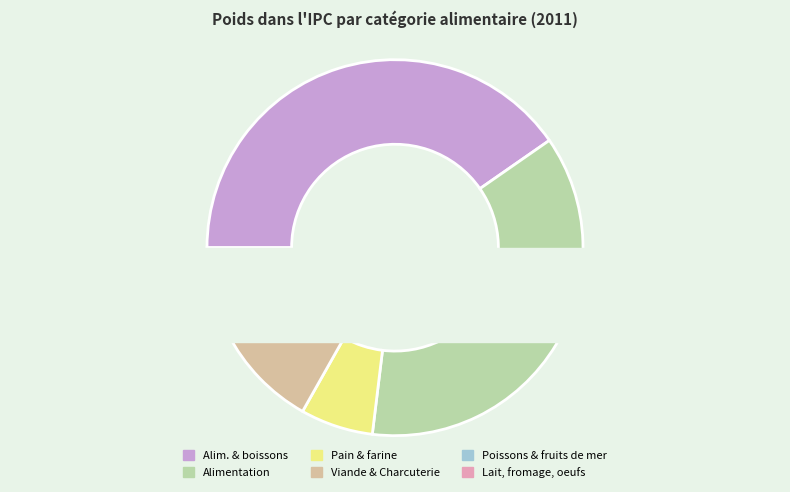

Is it true that Alimentation is 42% of the pie?

False